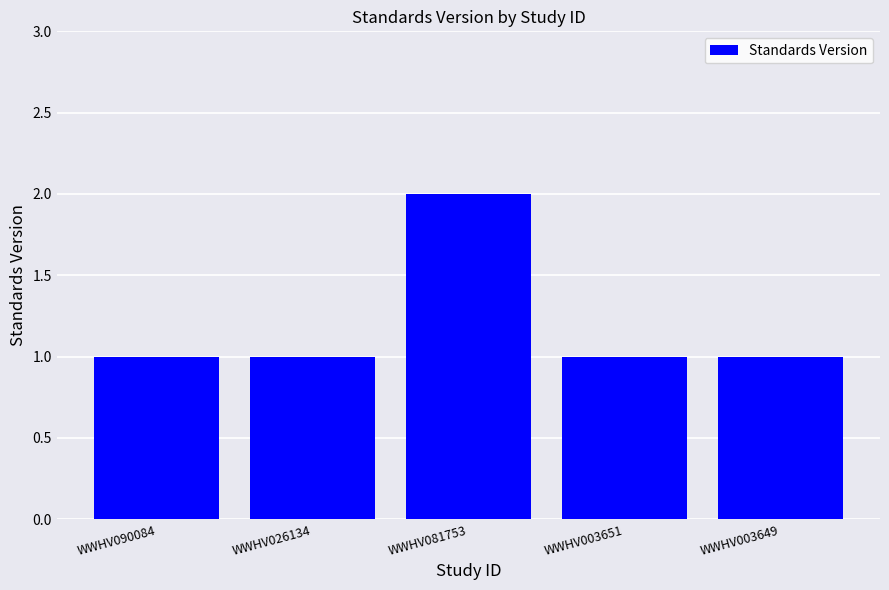

Does the chart contain stacked bars?

No